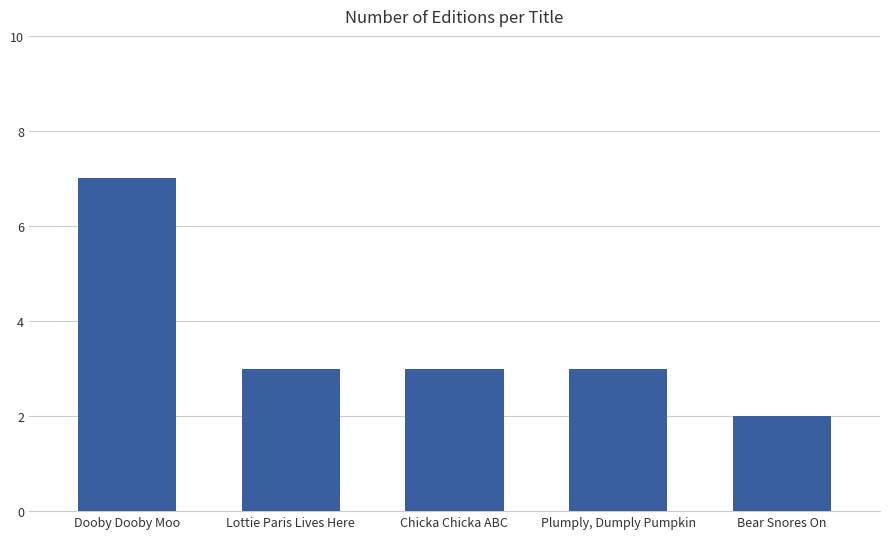

True or false: the data shows 3 at Lottie Paris Lives Here.

True